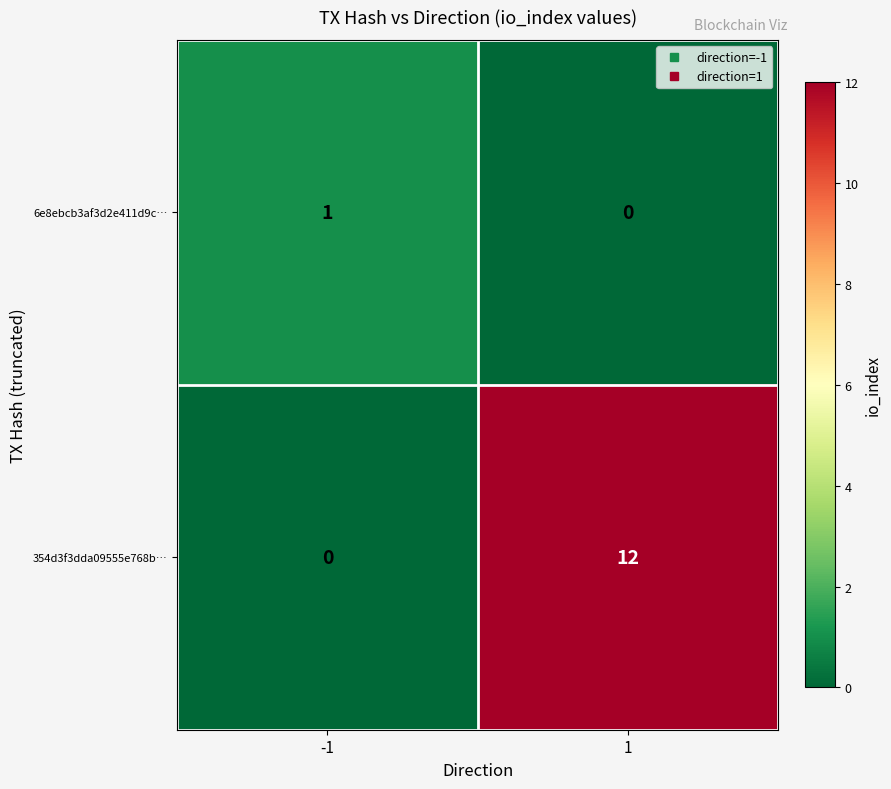

What is the total value across all series at -1?

1